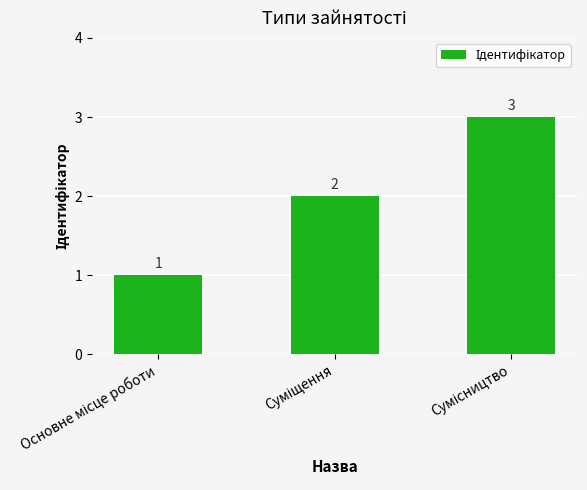

How many values are between 1 and 3?

3